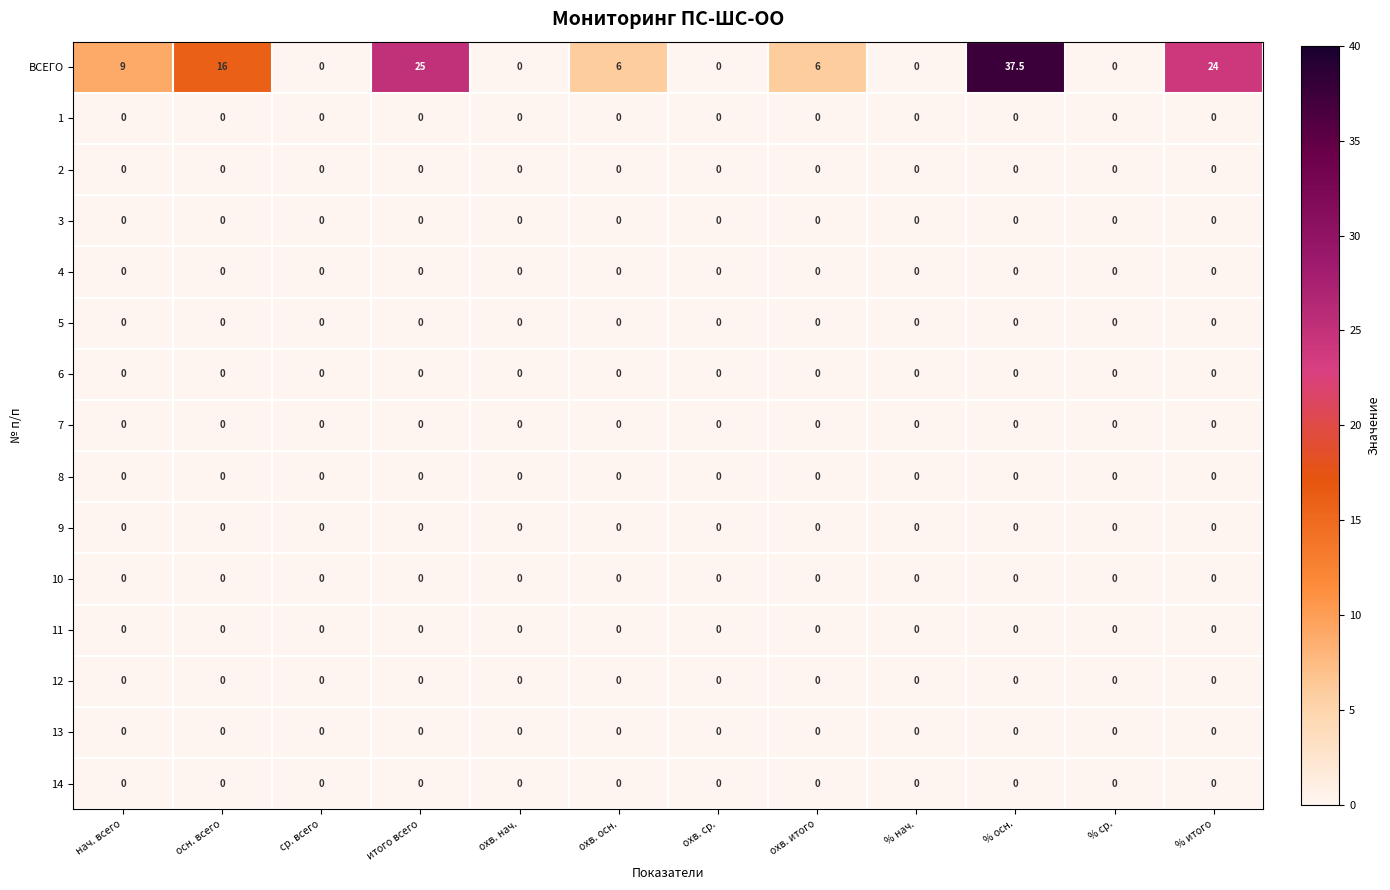

The value of 8 at охв. осн. is 0.0. True or false?

True